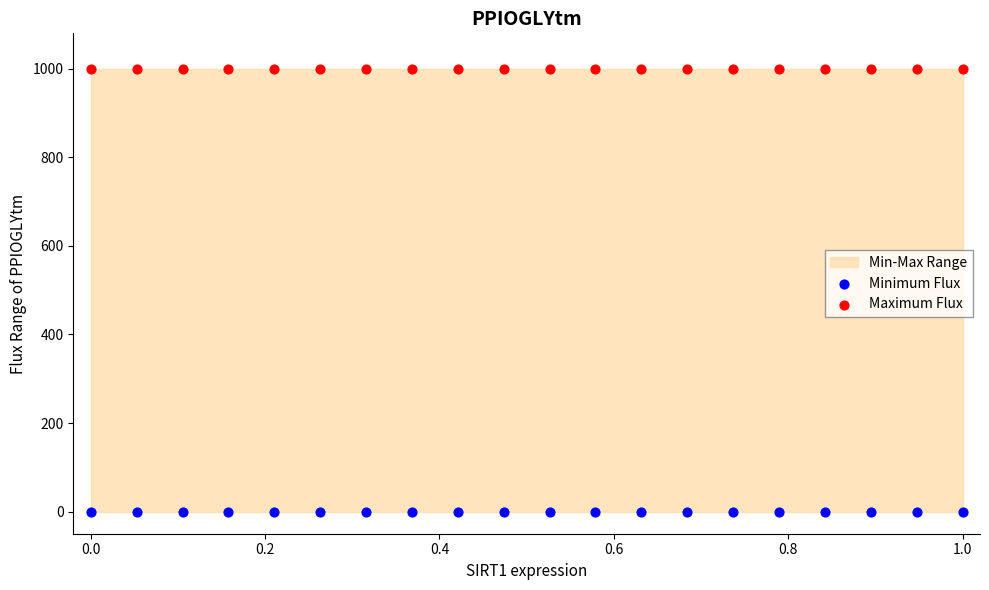

Which series contains the highest Y value?

Maximum Flux